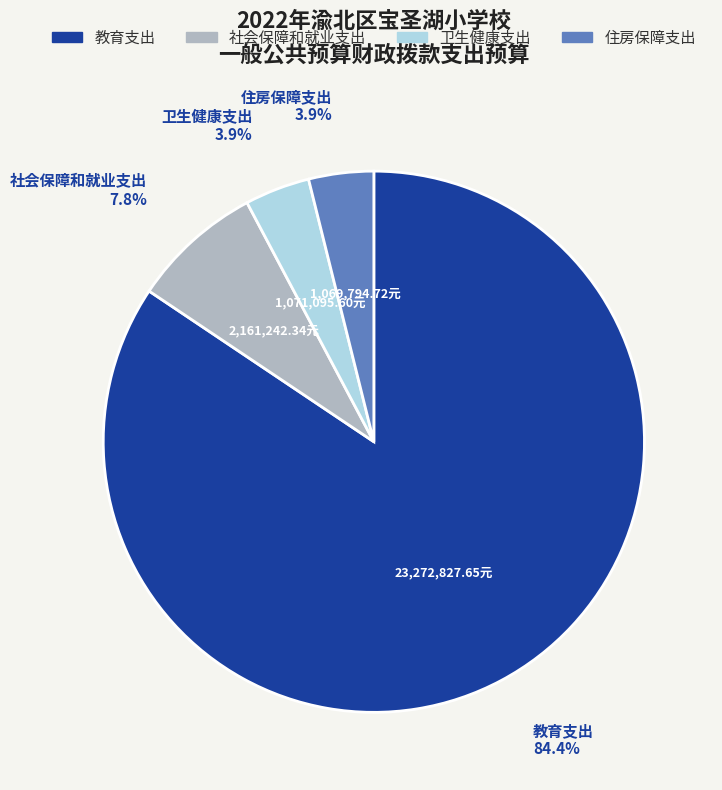

Do 卫生健康支出 and 教育支出 together represent more than half of the pie?

Yes